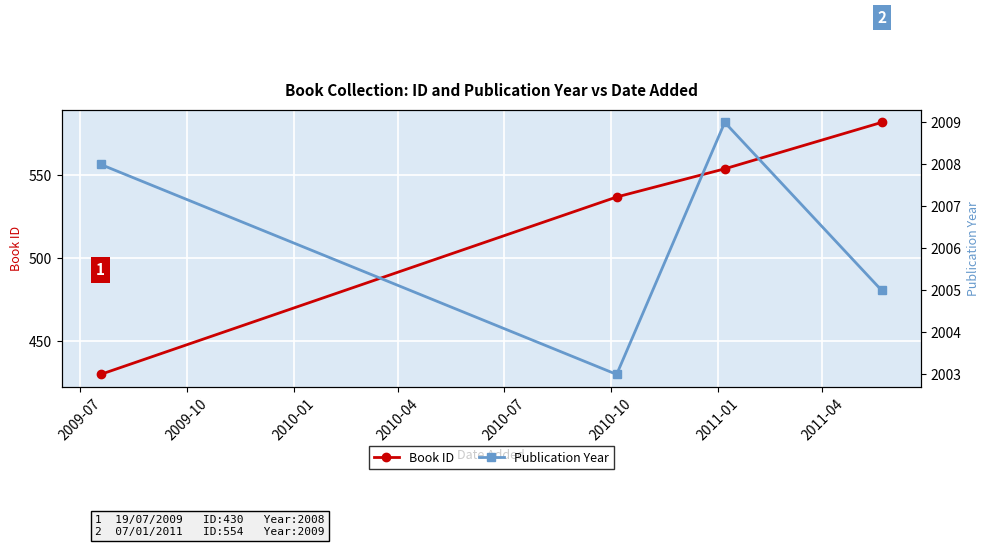

Reading left to right, extract all data points from this chart.

Book ID: 430	537	554	582
Publication Year: 2008	2003	2009	2005